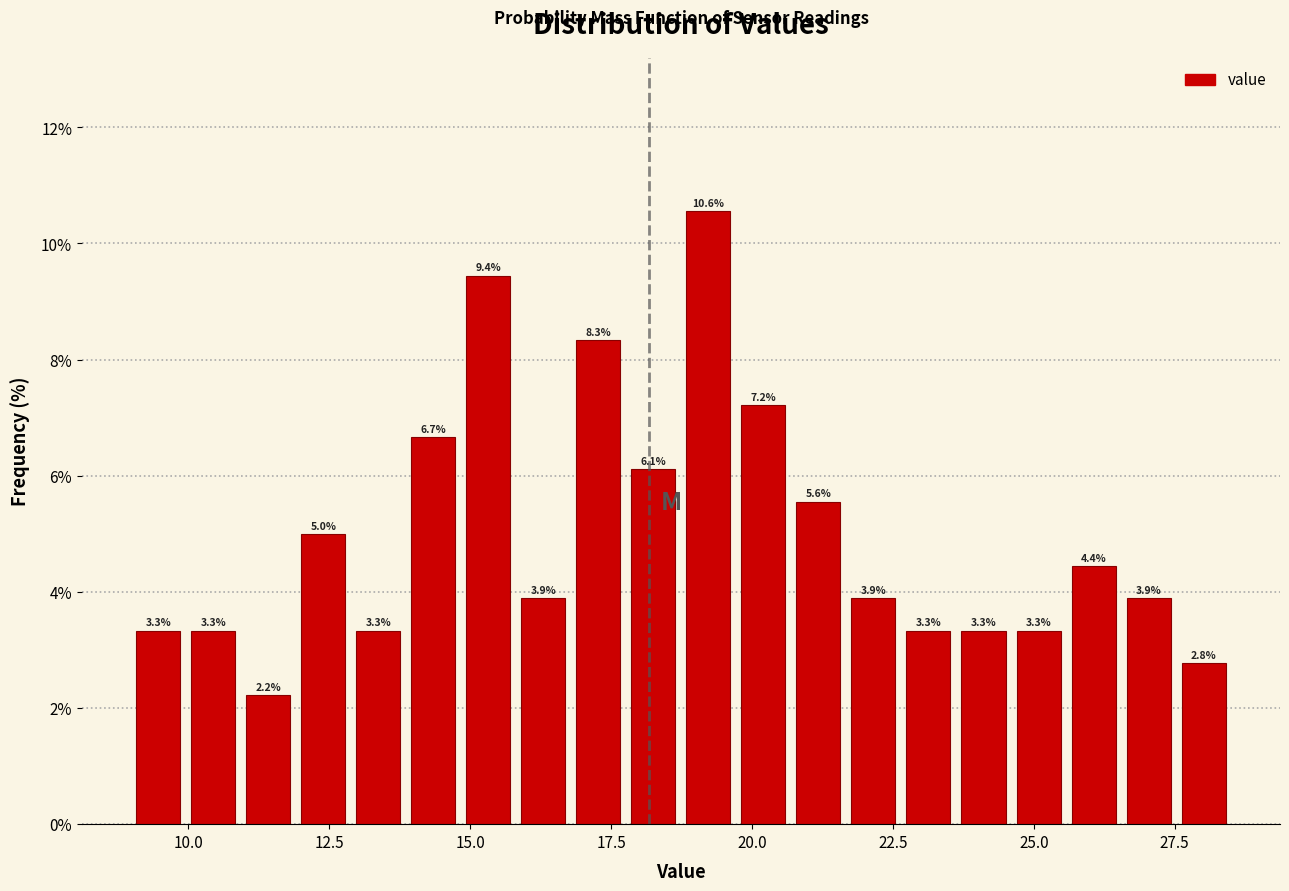

Around what value on the x-axis is the tallest bar? Give the approximate position of its centre, as read against the axis.

19.0